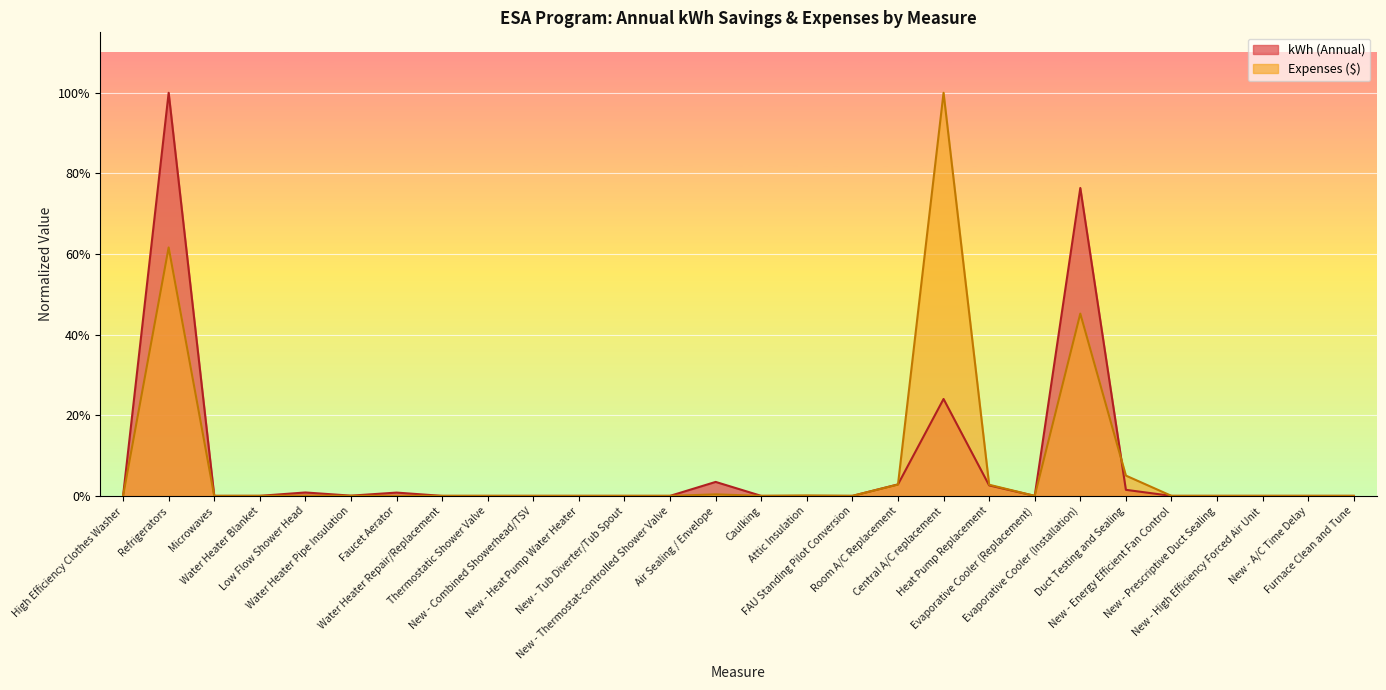

What is the label of the 7th point from the left?

Faucet Aerator